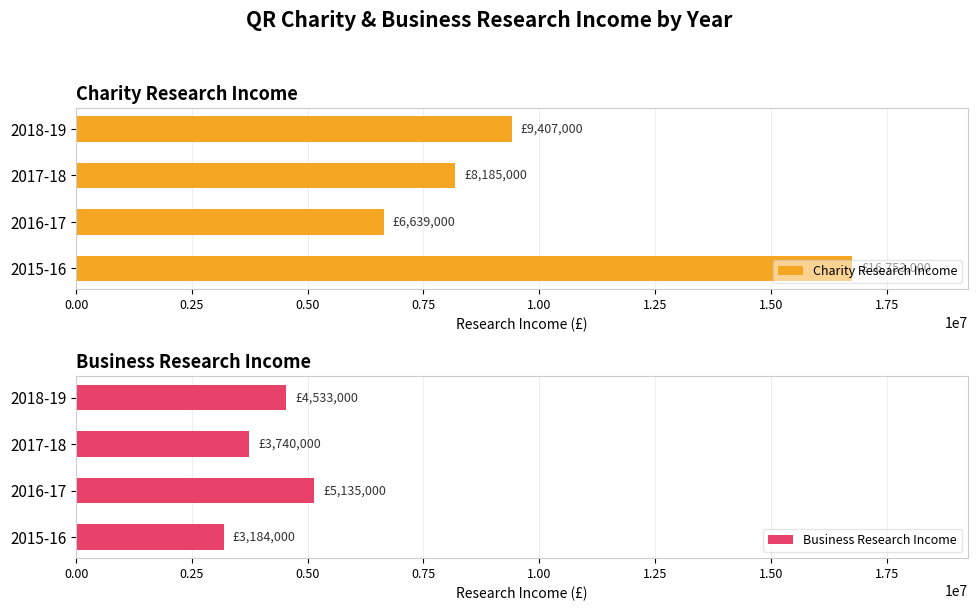

What is the value of the Business Research Income bar at the 1st from the left?

3184000